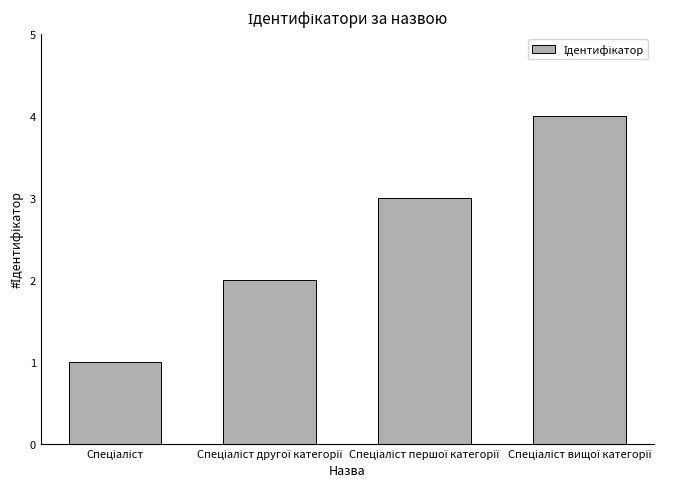

Reading right to left, list all the values displayed in this chart.

4	3	2	1